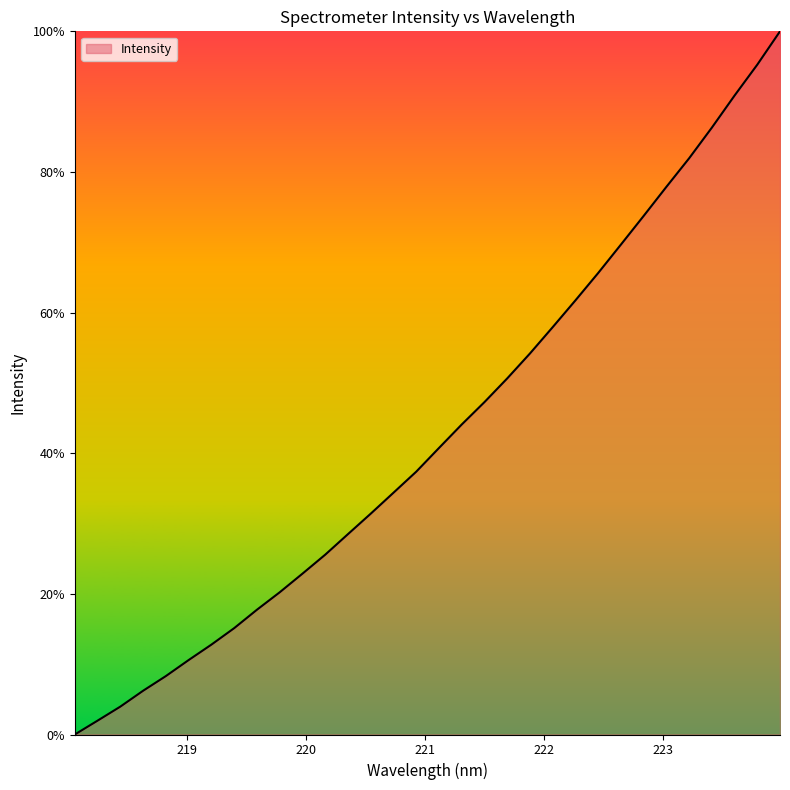

What is the greatest value displayed?

100.0